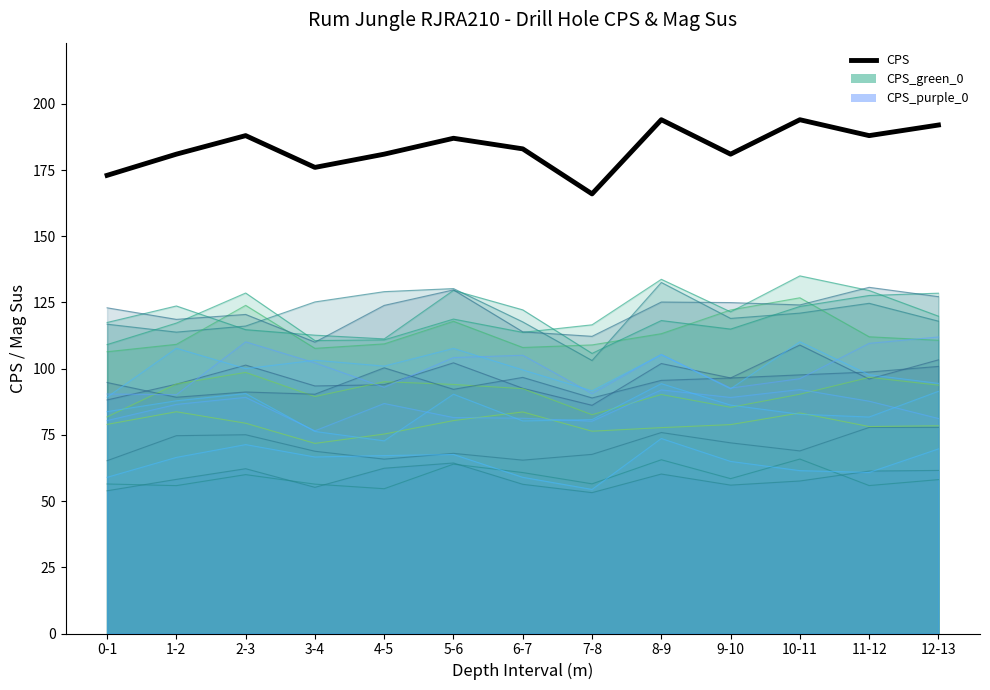

Reading left to right, transcribe all the data shown in this chart.

0-1=173	1-2=181	2-3=188	3-4=176	4-5=181	5-6=187	6-7=183	7-8=166	8-9=194	9-10=181	10-11=194	11-12=188	12-13=192